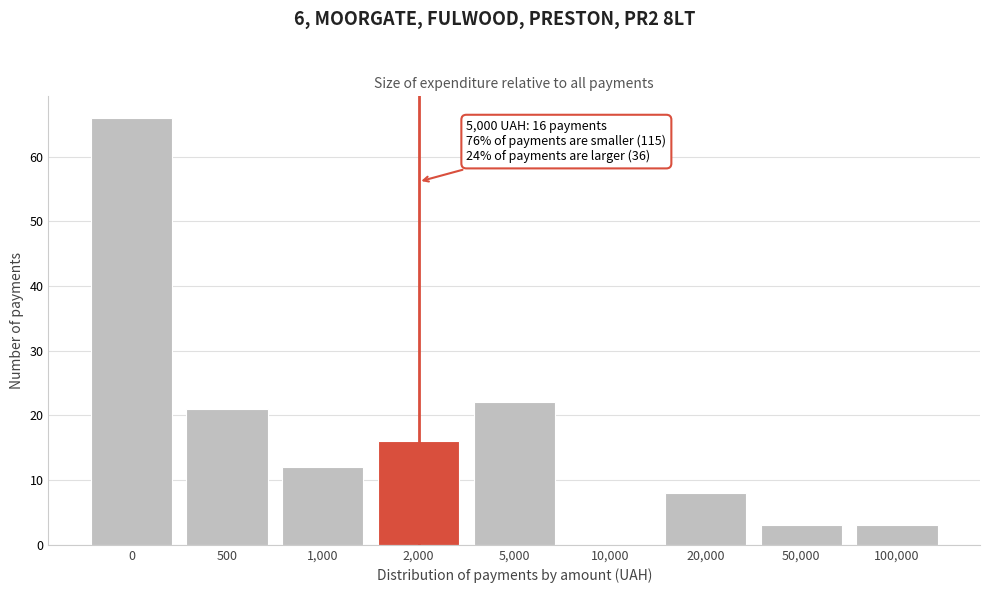

Reading left to right, transcribe all the data shown in this chart.

0=66	500=21	1,000=12	2,000=16	5,000=22	10,000=0	20,000=8	50,000=3	100,000=3